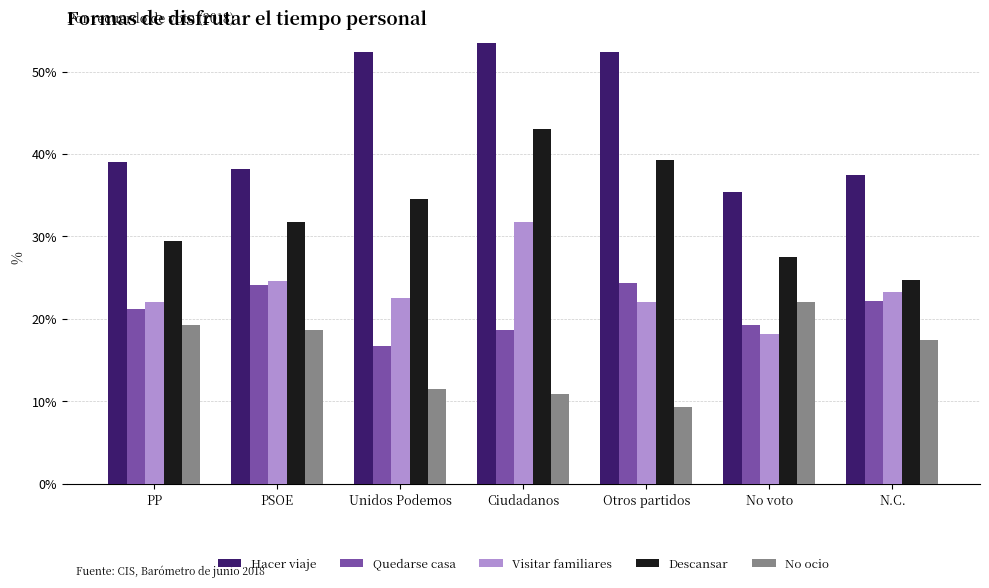

What is the approximate value of Quedarse casa at Otros partidos?

24.3